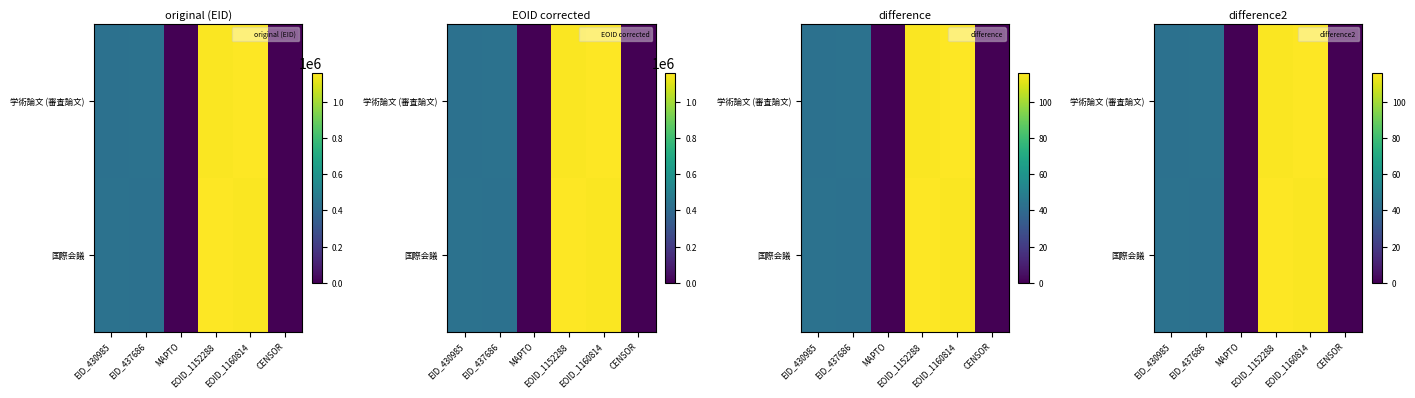

True or false: 国際会議 has a value of 73.8 at EID_437686.

False